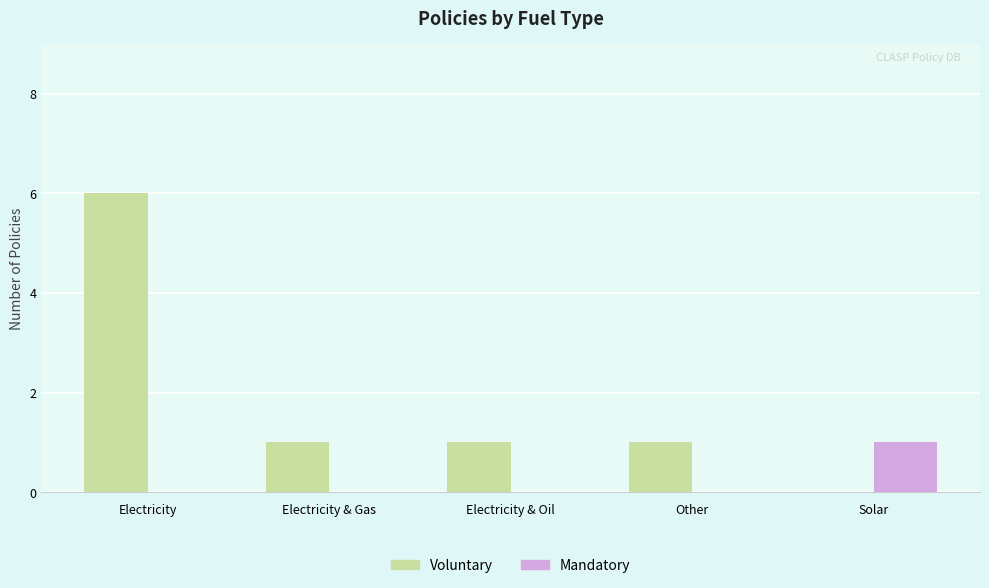

What is the sum of the Voluntary values at Solar and Electricity & Oil?

1